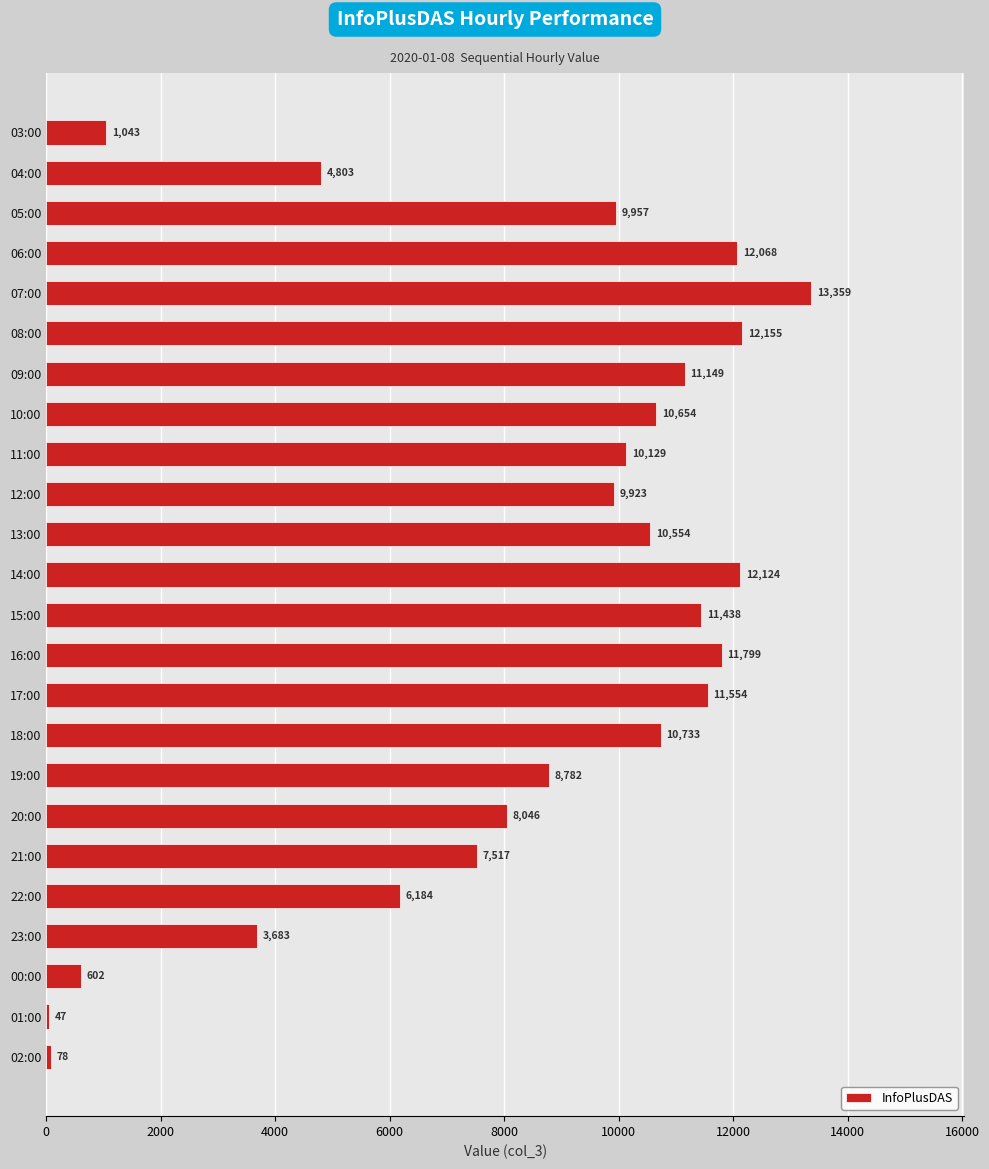

What is the sum of all values?

198381